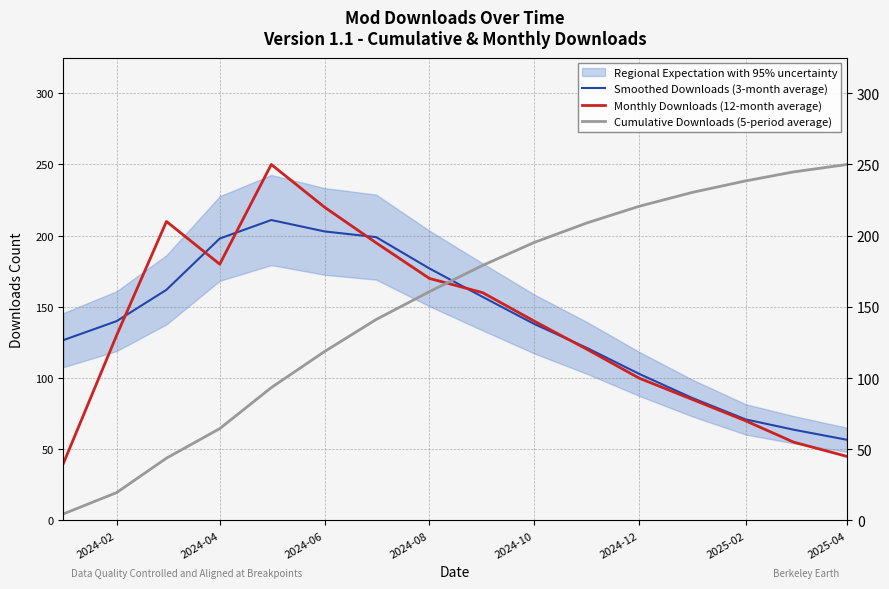

After their last crossing, which series has the higher values: Monthly Downloads (12-month average) or Cumulative Downloads (5-period average)?

Cumulative Downloads (5-period average)